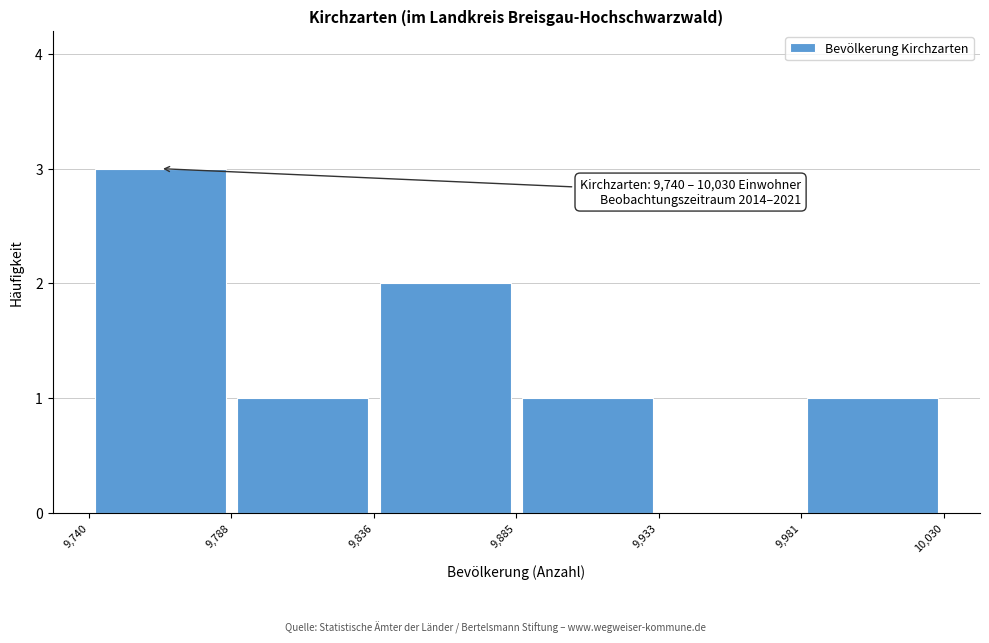

Over which range of the x-axis is the bar tallest?

9,740 to 9,788